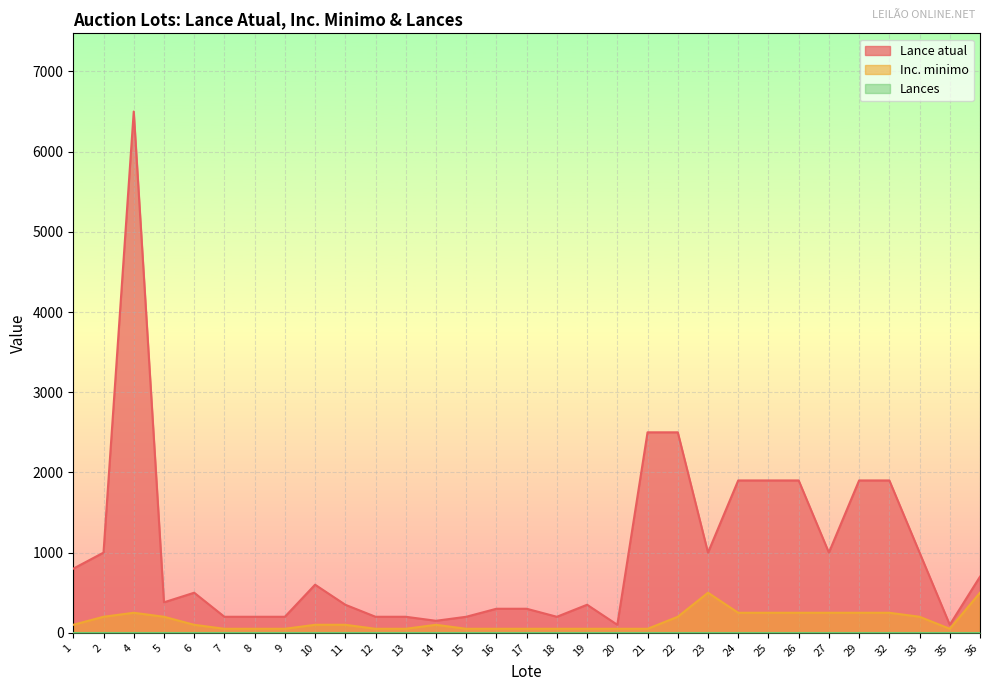

At which category is the sum across all series the highest?

4